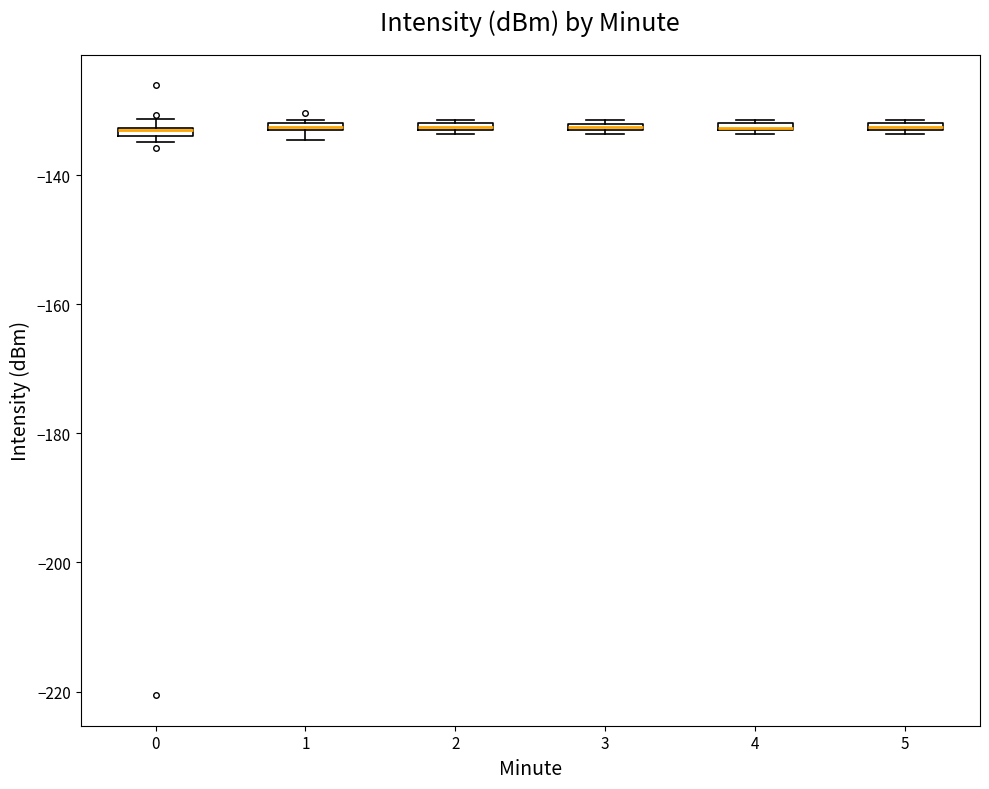

Where is the upper edge of the box at x = 1 on the y-axis? The values are not printed on the chart, so give them approximately, as read against the axis.

-132